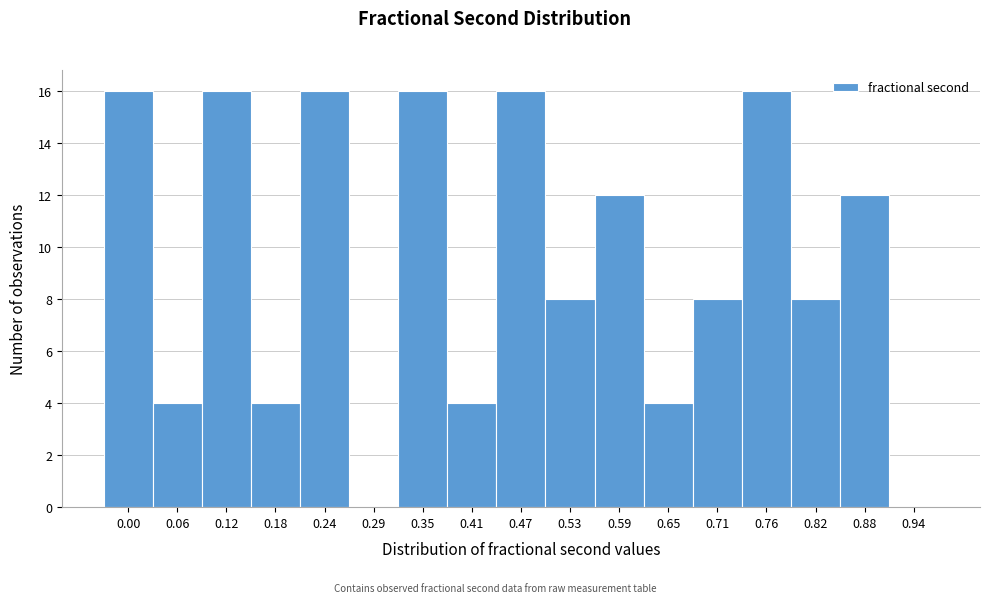

Reading right to left, what are all the values shown in this chart?

0.94=0	0.88=12	0.82=8	0.76=16	0.71=8	0.65=4	0.59=12	0.53=8	0.47=16	0.41=4	0.35=16	0.29=0	0.24=16	0.18=4	0.12=16	0.06=4	0.00=16